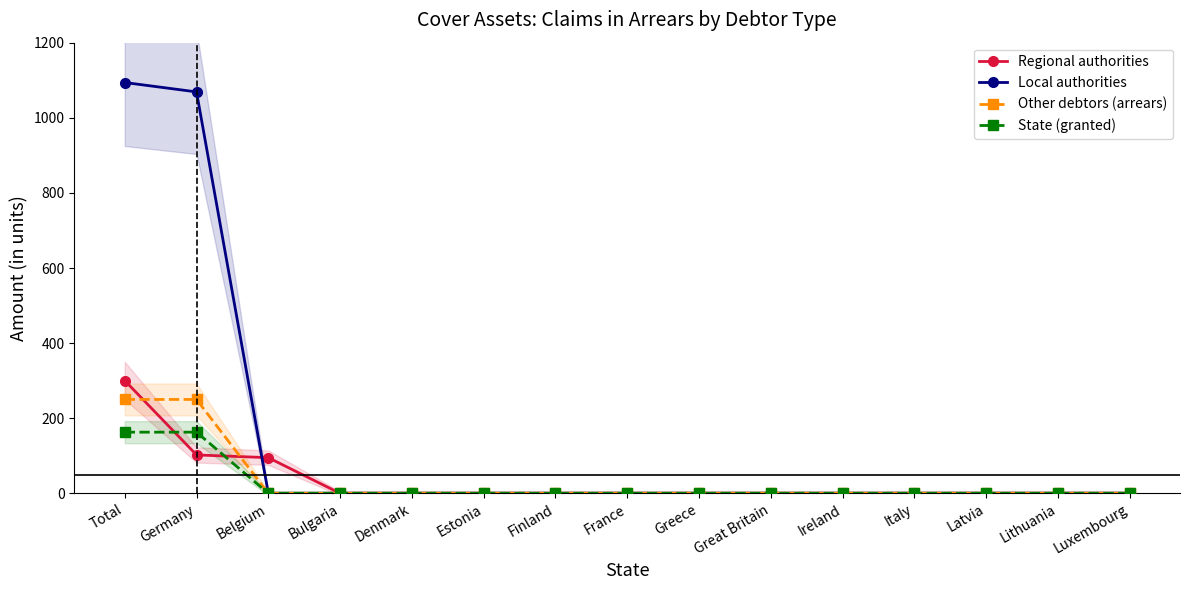

Rank the categories by Other debtors (arrears) value from lowest to highest.

Belgium, Bulgaria, Denmark, Estonia, Finland, France, Greece, Great Britain, Ireland, Italy, Latvia, Lithuania, Luxembourg, Total, Germany